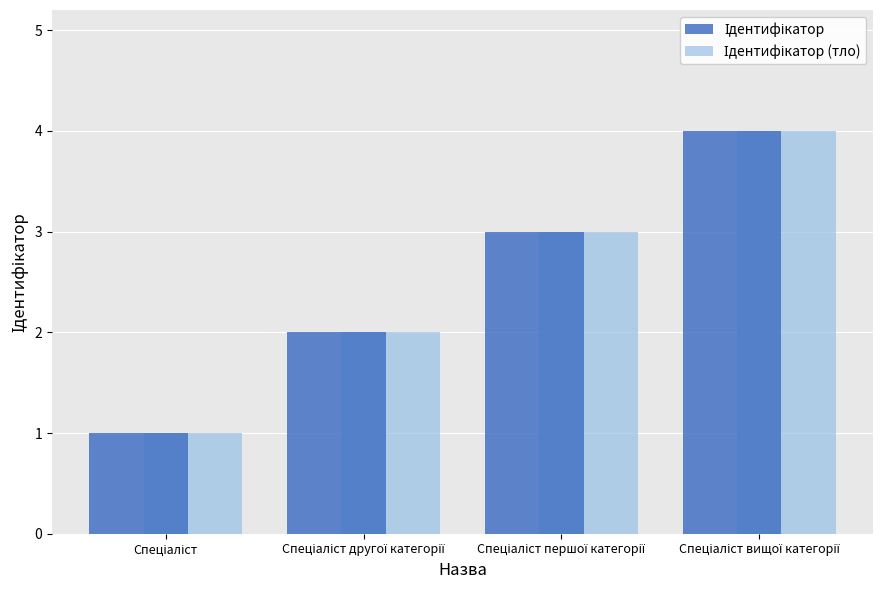

How many bars are there in total?

8